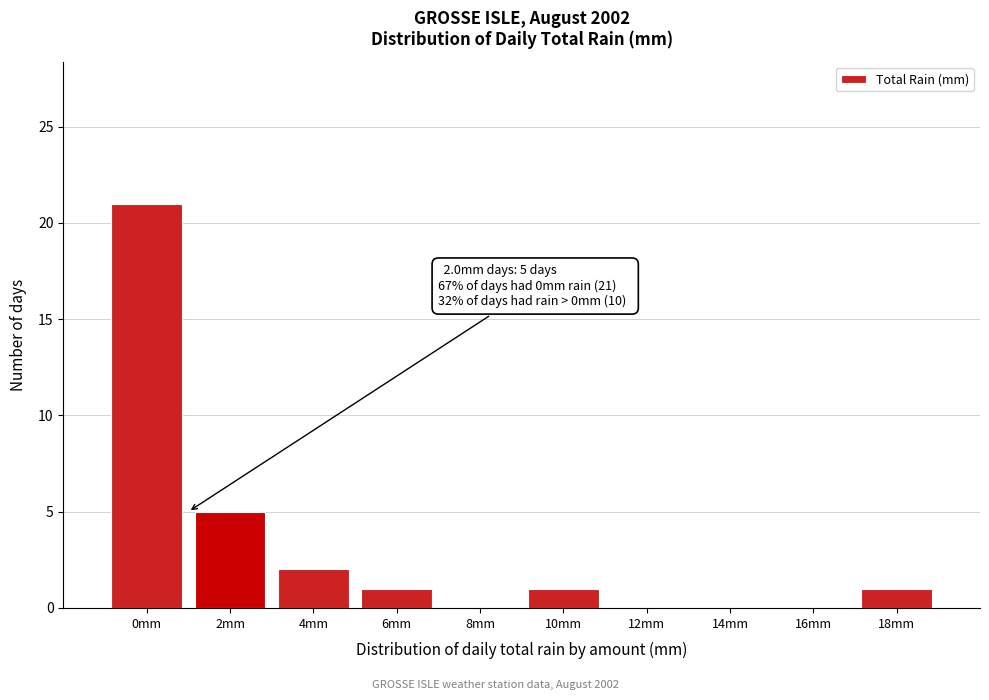

Reading left to right, transcribe all the data shown in this chart.

0mm=21	2mm=5	4mm=2	6mm=1	8mm=0	10mm=1	12mm=0	14mm=0	16mm=0	18mm=1